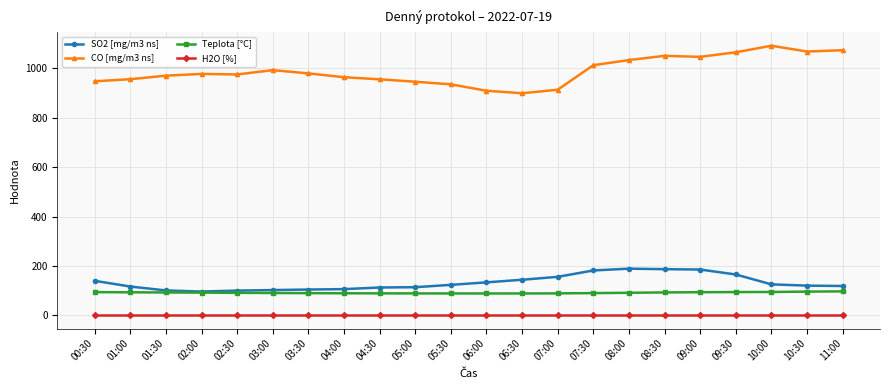

Does the chart display data point markers on the line(s)?

Yes